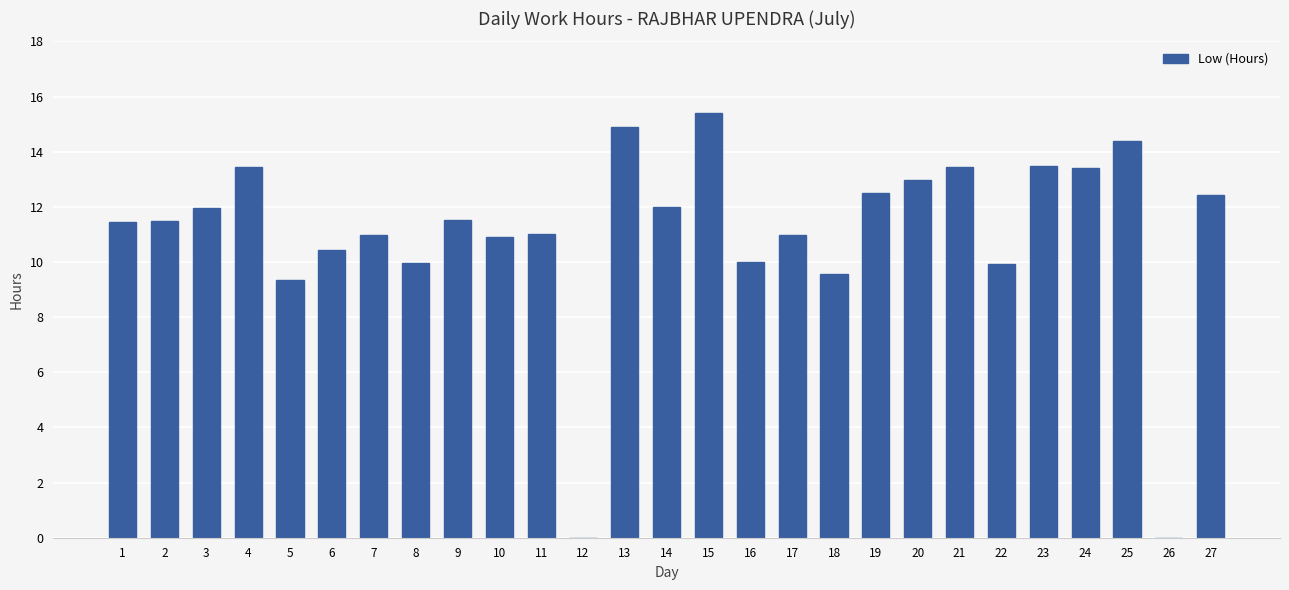

Is it true that the value at 22 is 9.9?

True